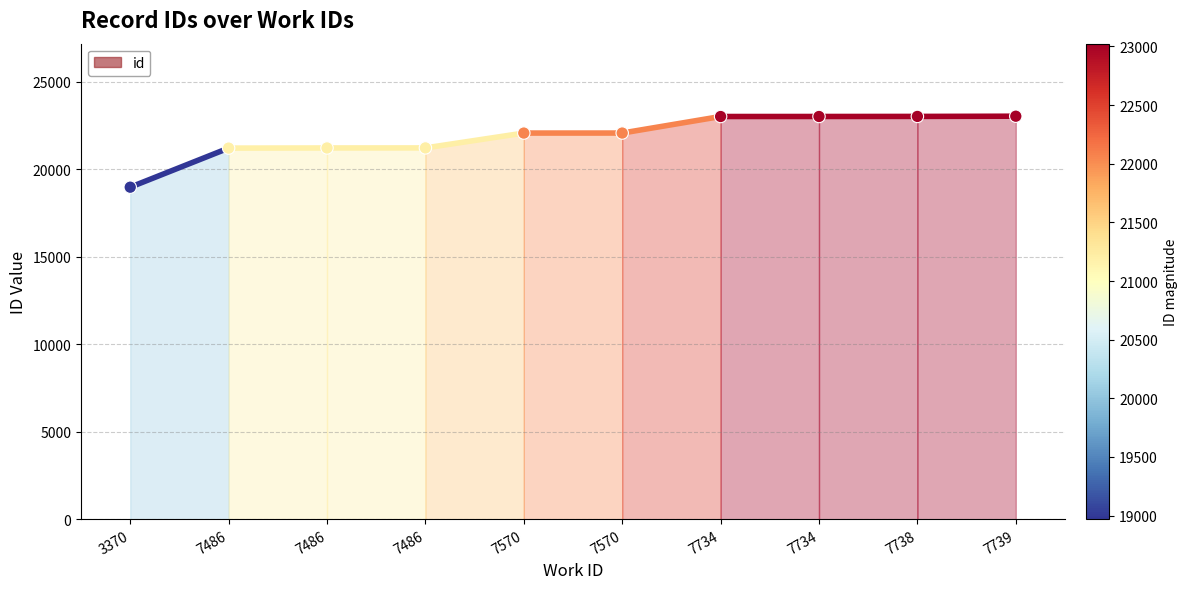

What is the change in value from 7738 to 7739?

+12